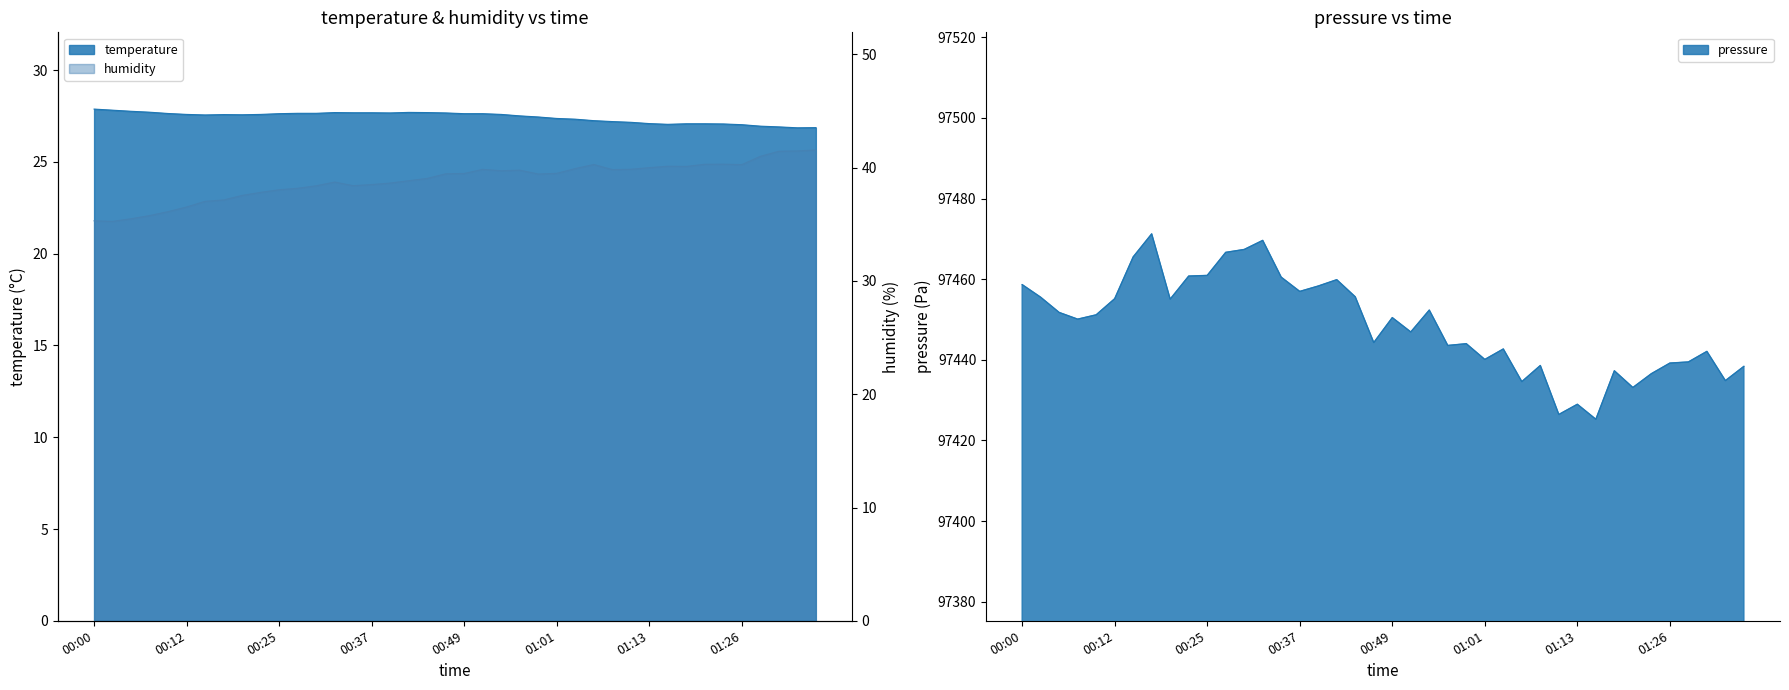

True or false: humidity and temperature intersect in this chart.

False